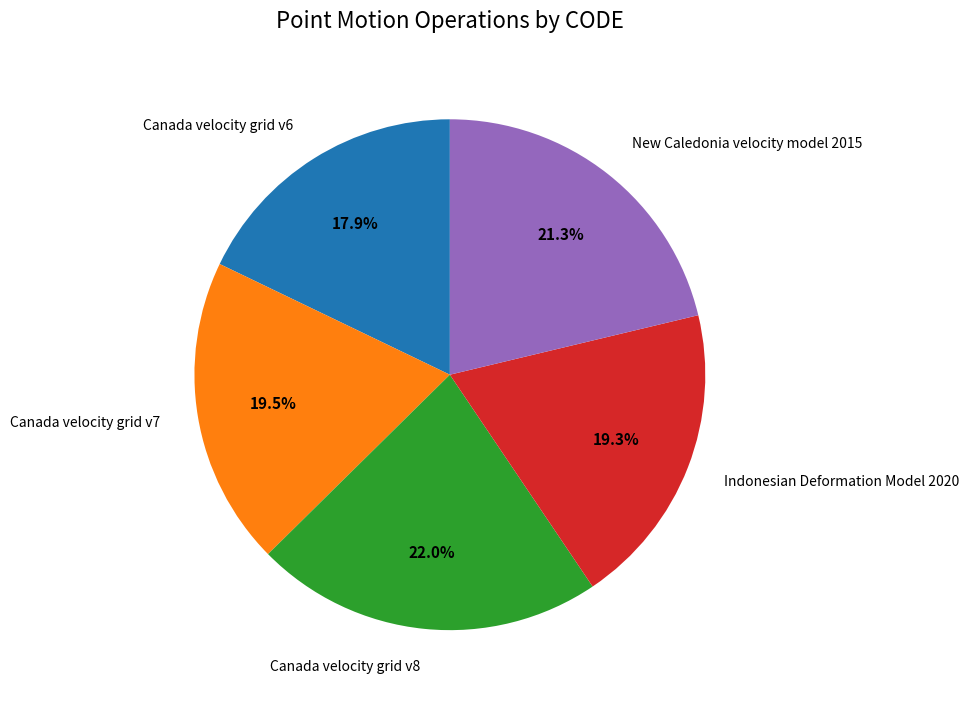

What percentage do Canada velocity grid v7 and New Caledonia velocity model 2015 together represent?

40.8%